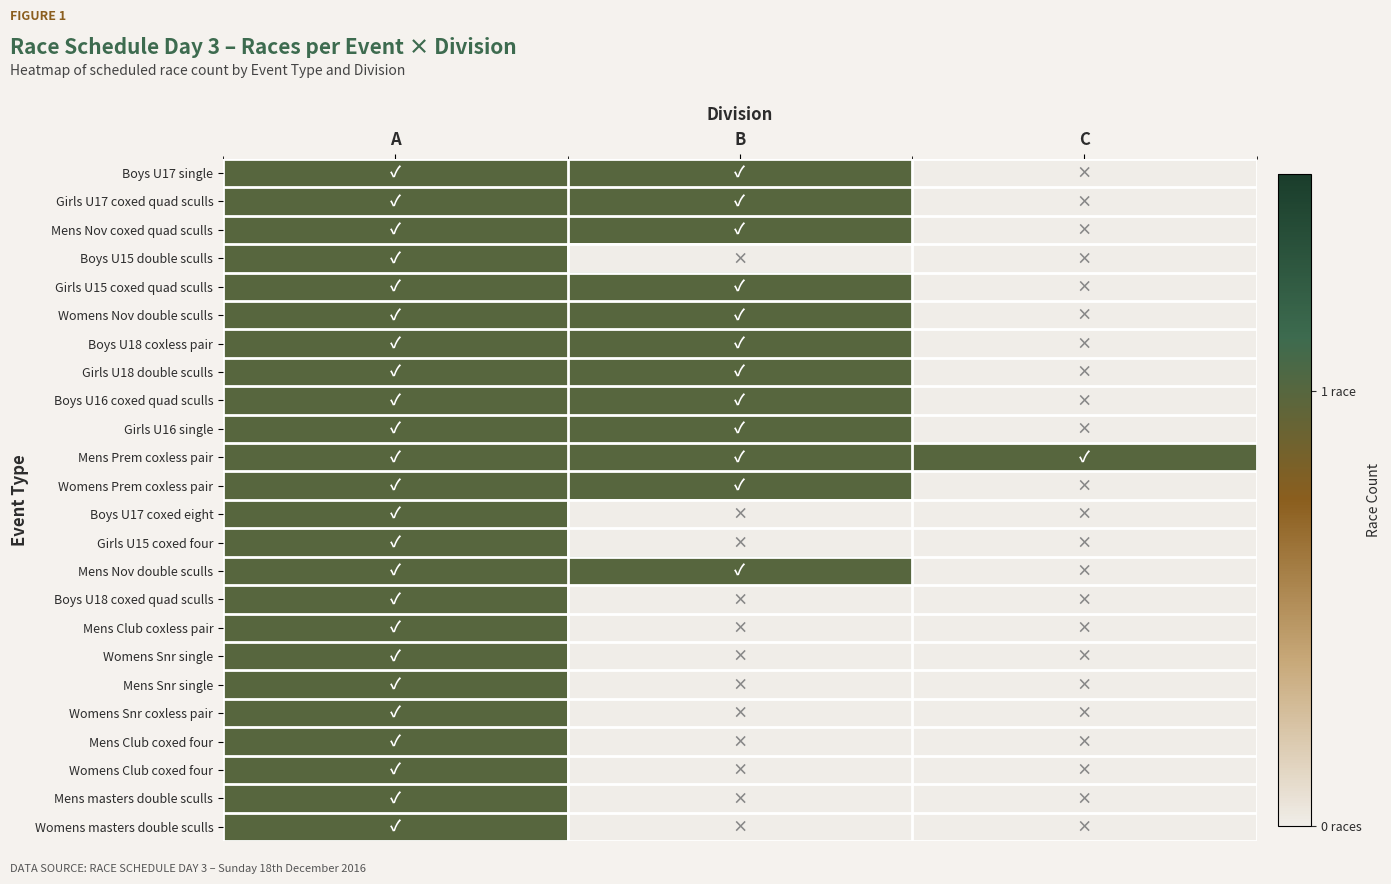

List the series in order of their peak value, highest first.

Boys U17 single, Girls U17 coxed quad sculls, Mens Nov coxed quad sculls, Boys U15 double sculls, Girls U15 coxed quad sculls, Womens Nov double sculls, Boys U18 coxless pair, Girls U18 double sculls, Boys U16 coxed quad sculls, Girls U16 single, Mens Prem coxless pair, Womens Prem coxless pair, Boys U17 coxed eight, Girls U15 coxed four, Mens Nov double sculls, Boys U18 coxed quad sculls, Mens Club coxless pair, Womens Snr single, Mens Snr single, Womens Snr coxless pair, Mens Club coxed four, Womens Club coxed four, Mens masters double sculls, Womens masters double sculls